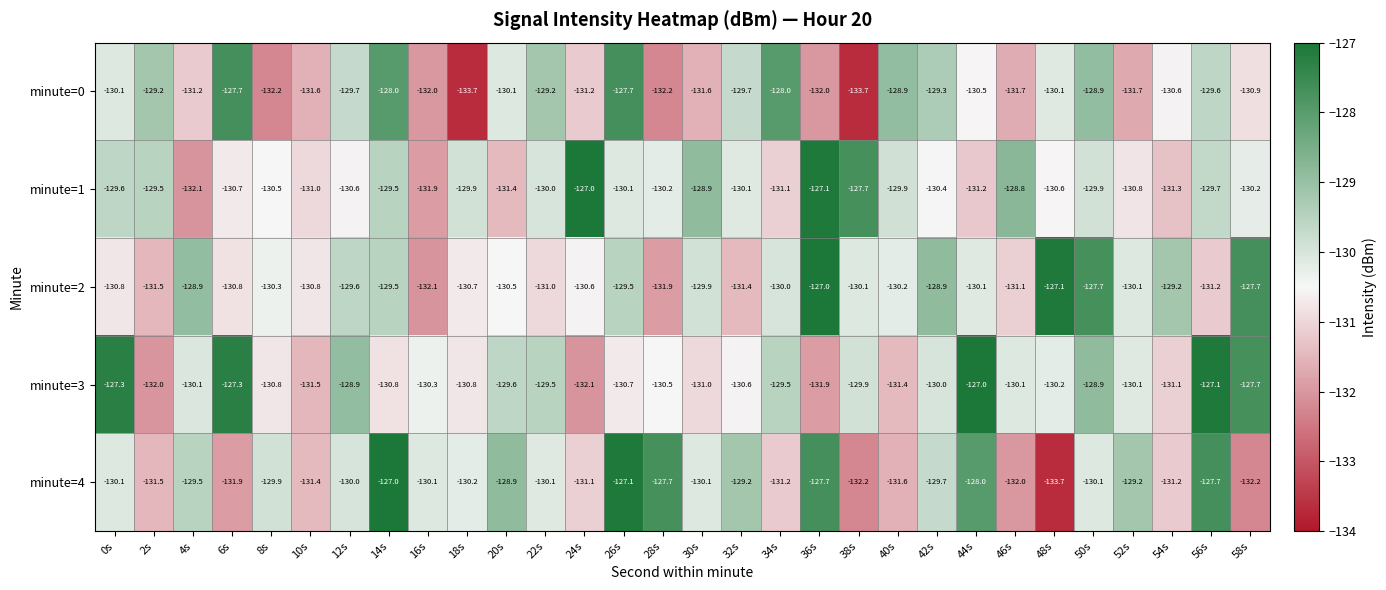

What is the difference between the maximum and minimum values in the minute=0 series?

6.0